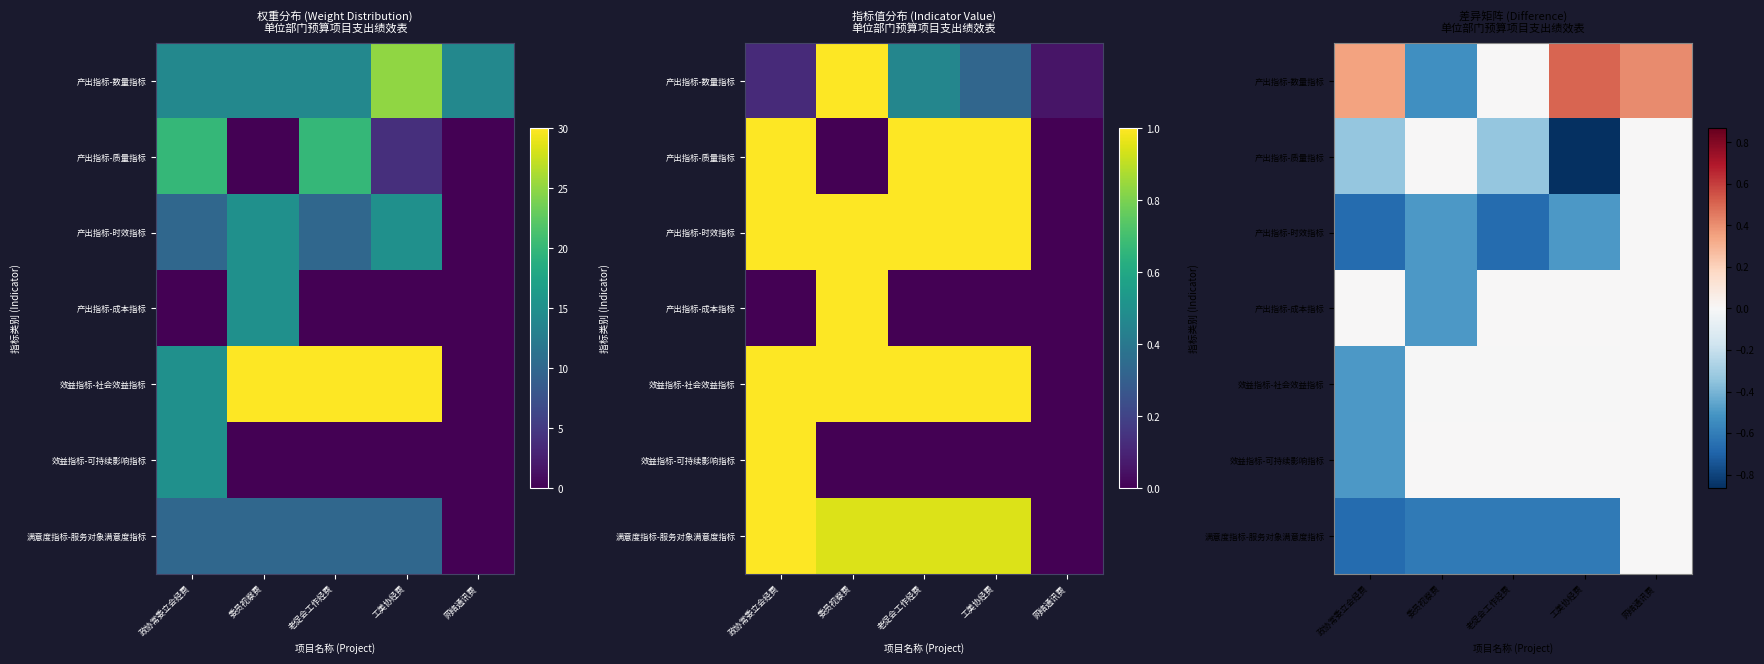

True or false: 产出指标-质量指标 has a value of -0.5 at 政协常委立会经费.

False